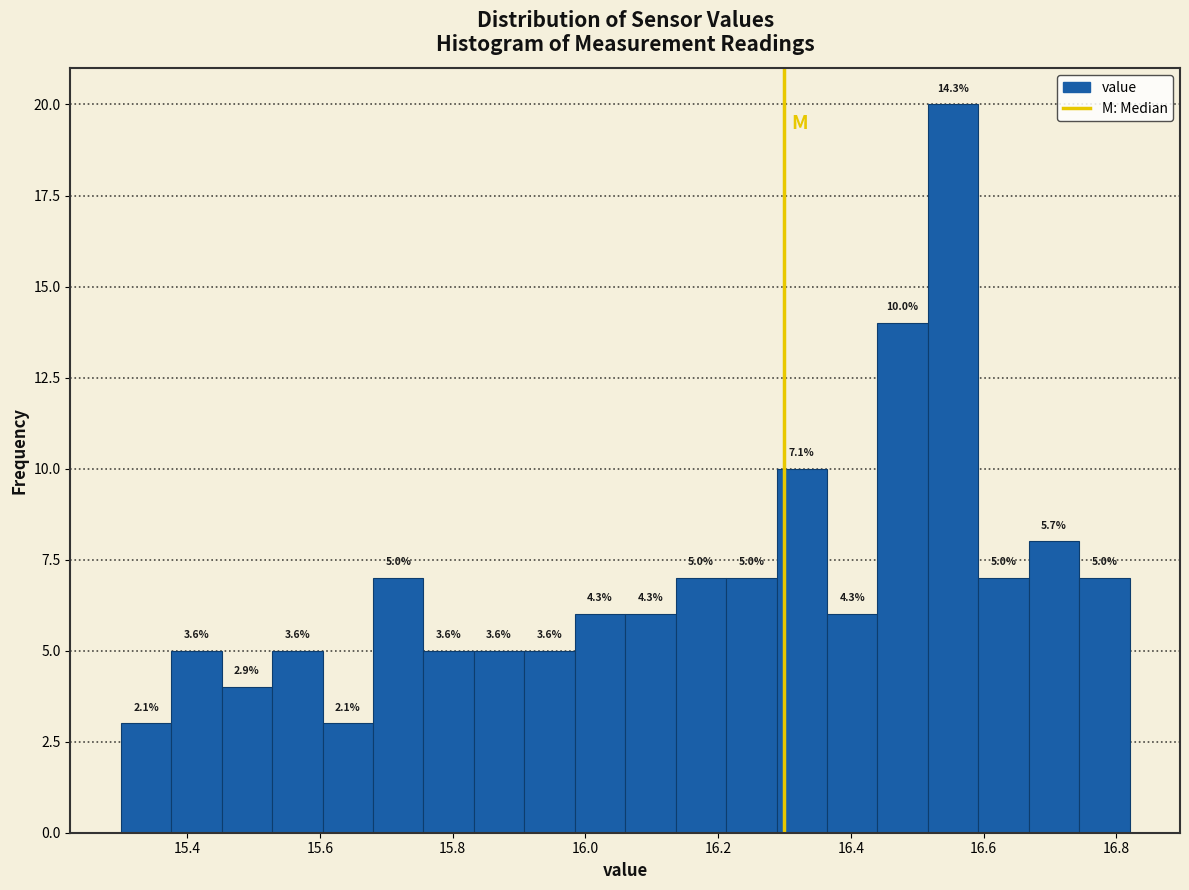

Read against the x-axis, roughly where is the centre of the tallest bar?

16.56